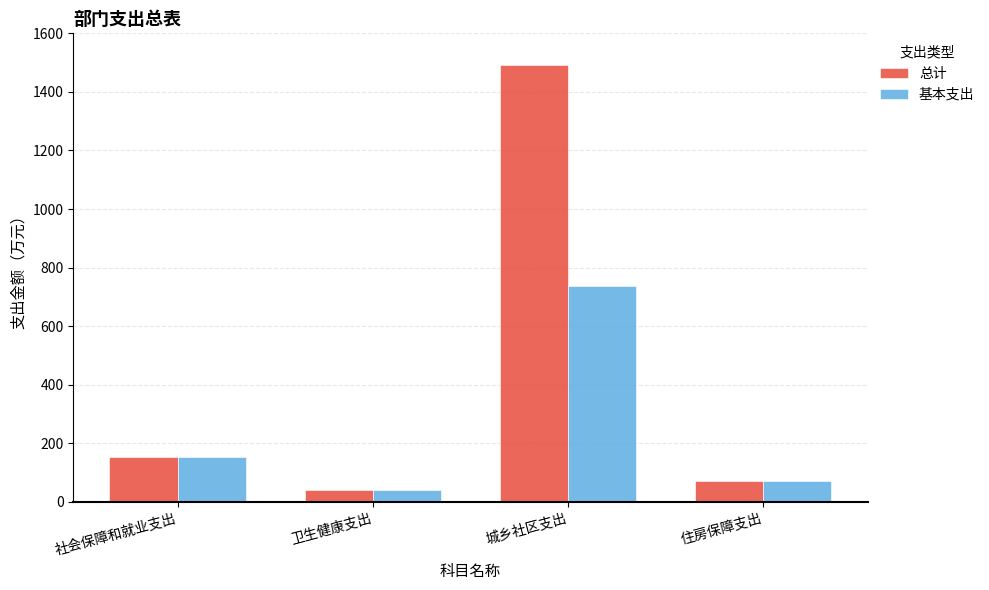

Reading right to left, list all the values displayed in this chart.

总计: 住房保障支出=71.6	城乡社区支出=1492.3	卫生健康支出=40.6	社会保障和就业支出=152.8
基本支出: 住房保障支出=71.6	城乡社区支出=737.6	卫生健康支出=40.6	社会保障和就业支出=152.8